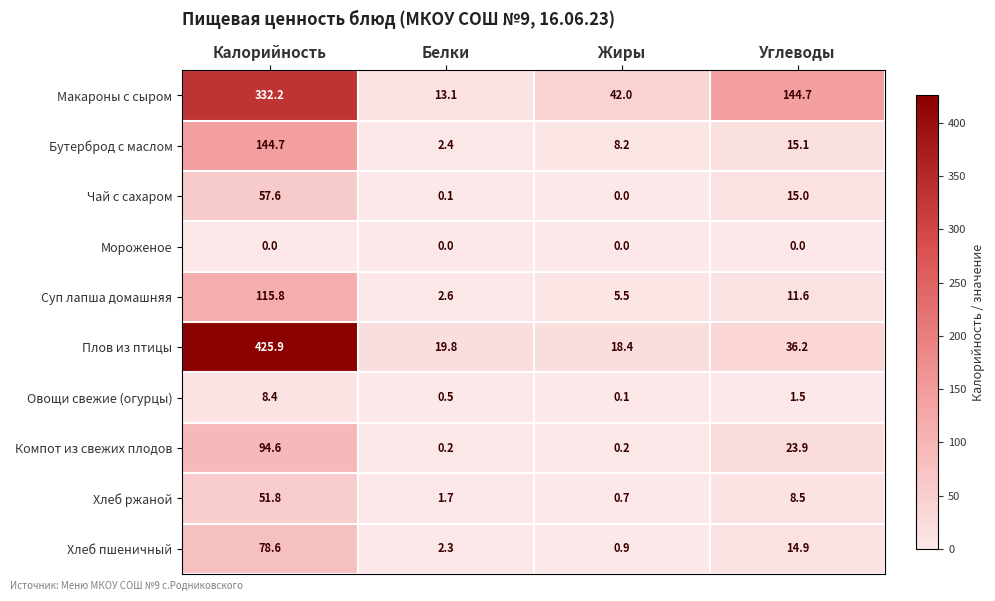

True or false: Хлеб пшеничный has a value of 14.9 at Углеводы.

True